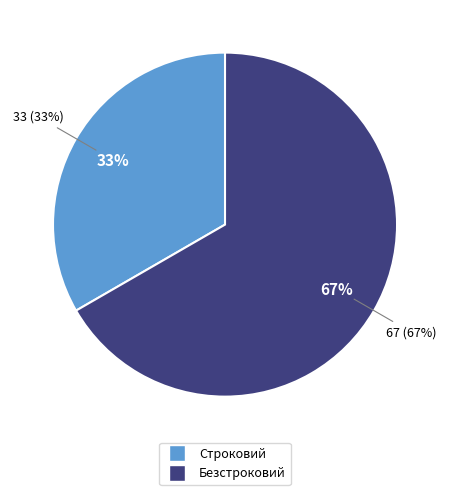

To the nearest percent, what is the combined percentage of Безстроковий and Строковий?

100%